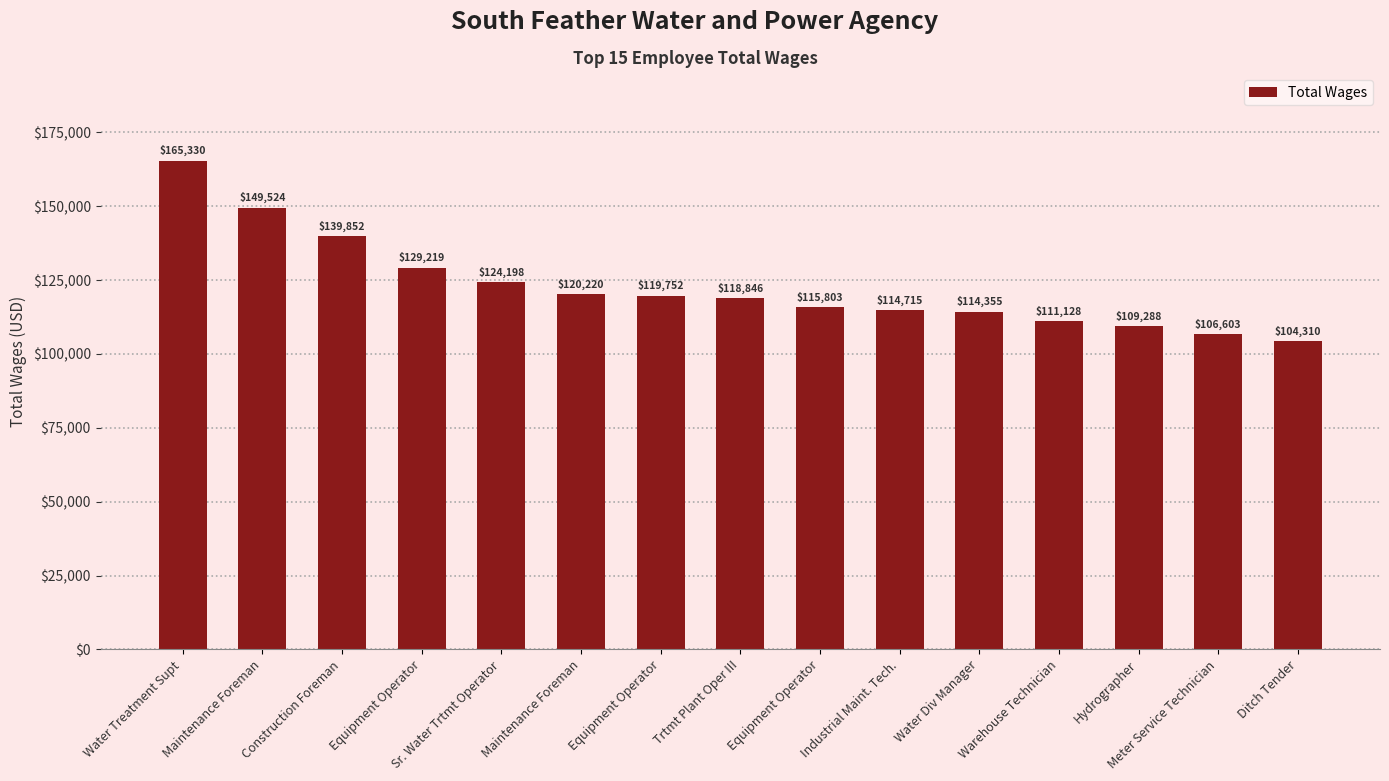

Count the number of categories in the chart.

15